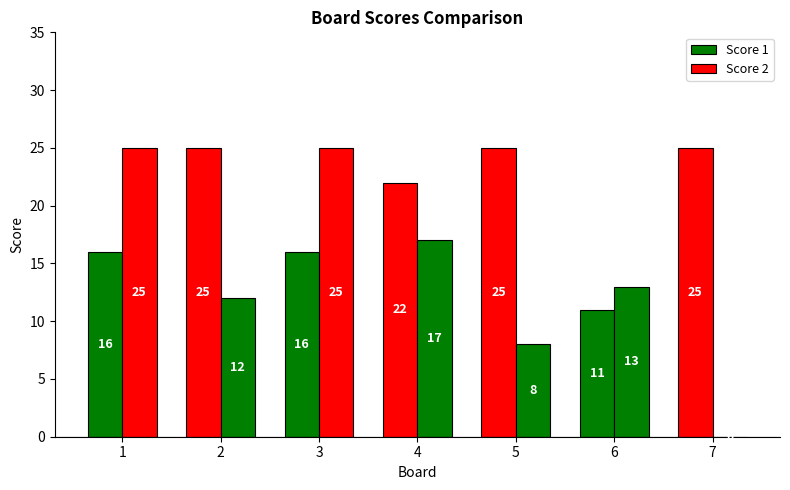

How many categories are shown in the chart?

7